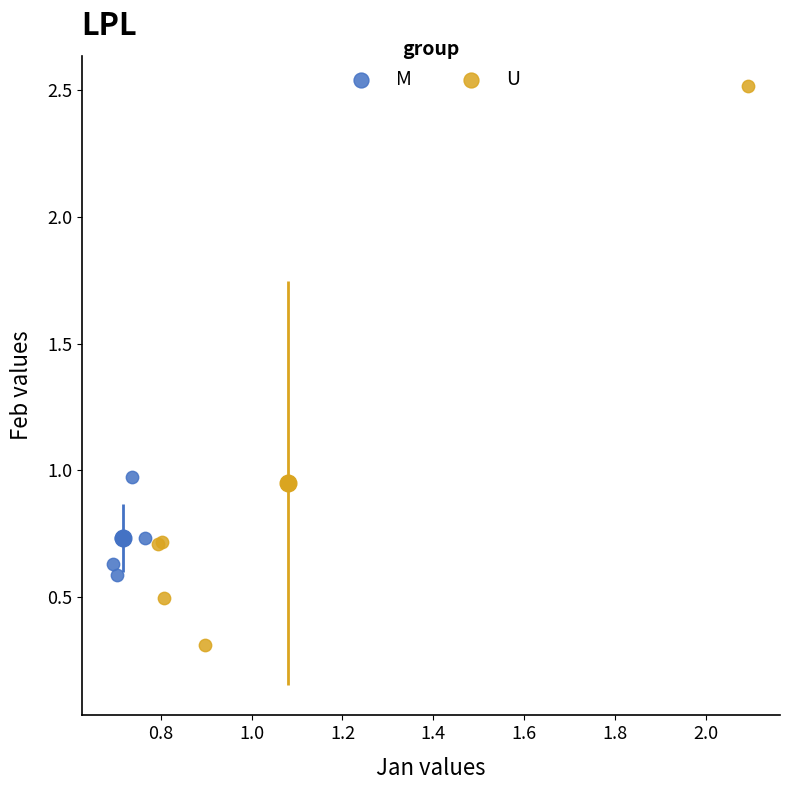

Which series reaches the maximum Y coordinate?

U